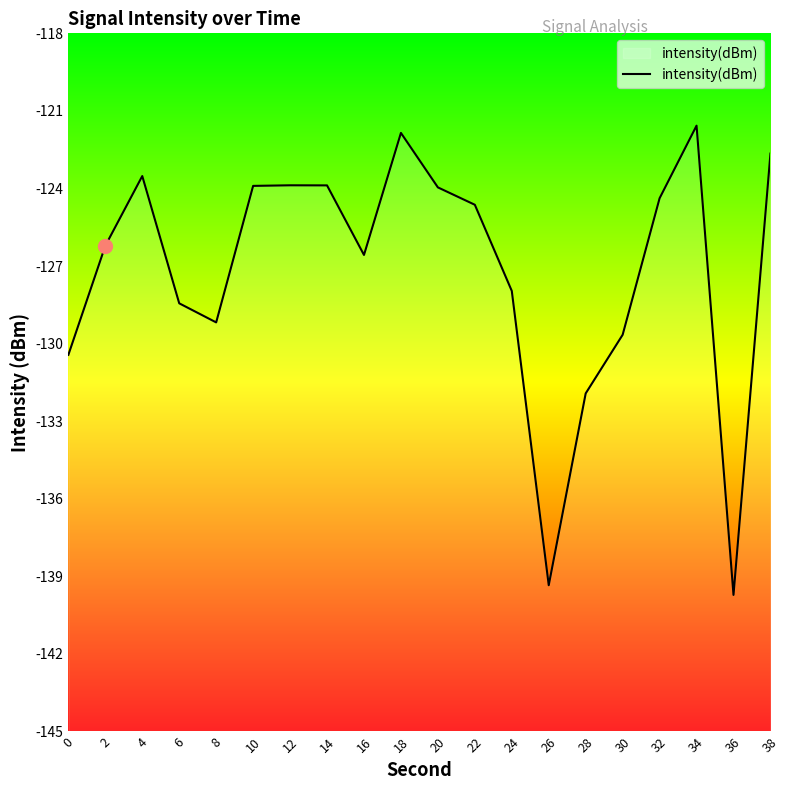

List the labels in order of value, largest first.

34, 18, 38, 4, 12, 14, 10, 20, 32, 22, 2, 16, 24, 6, 8, 30, 0, 28, 26, 36